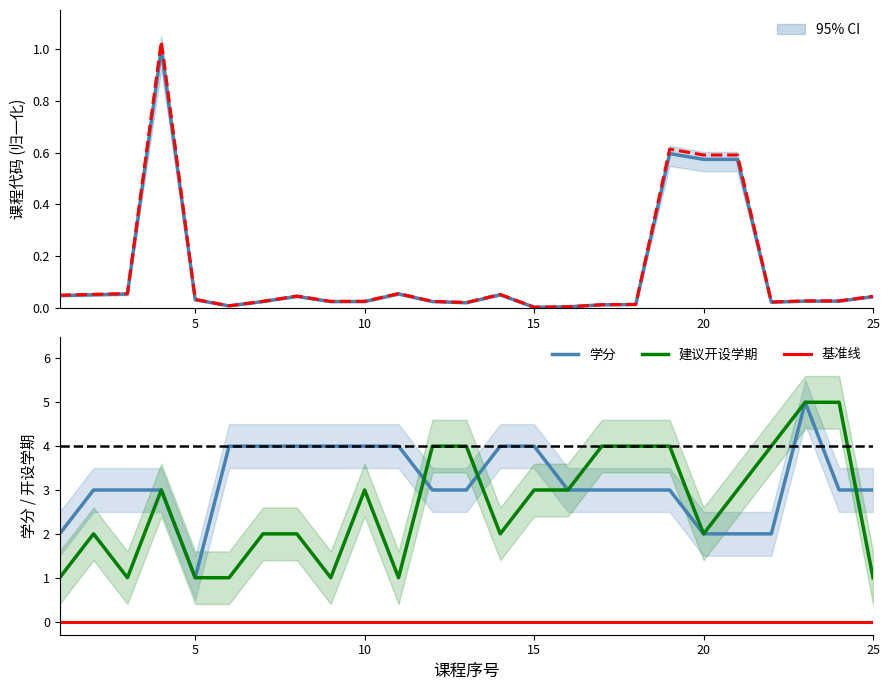

True or false: 学分 and 课程代码(归一化) cross at least once.

False